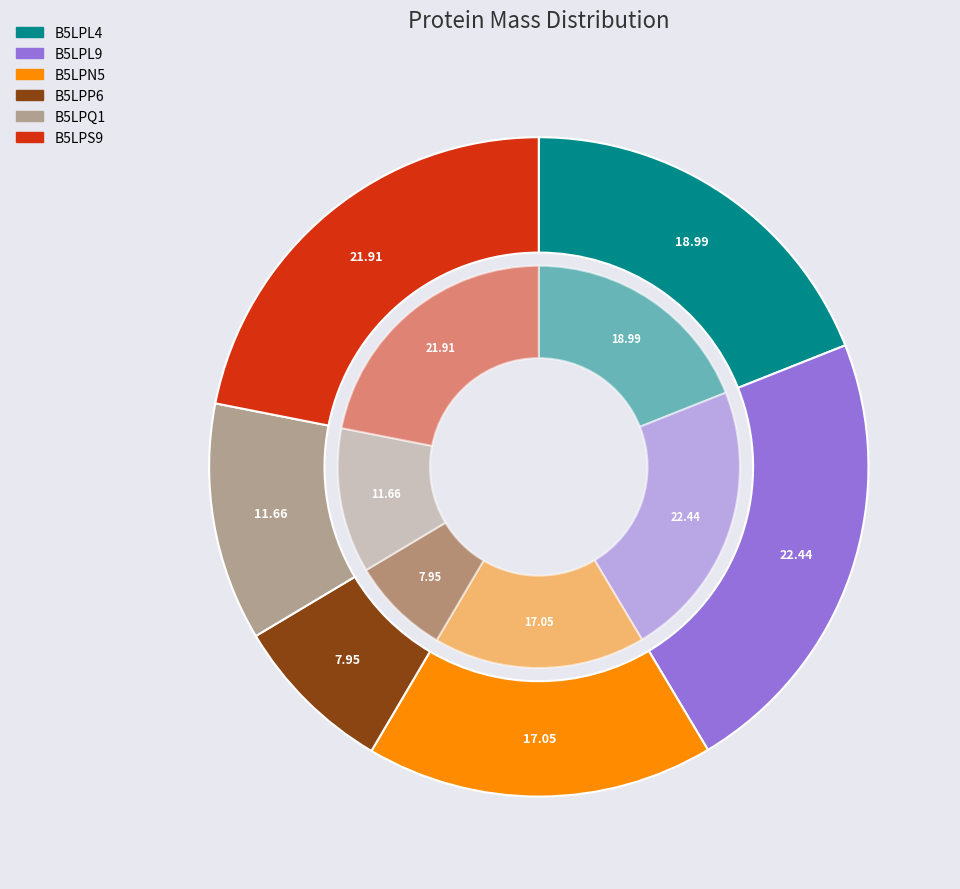

Do B5LPP6 and B5LPL4 together represent more than half of the pie?

No